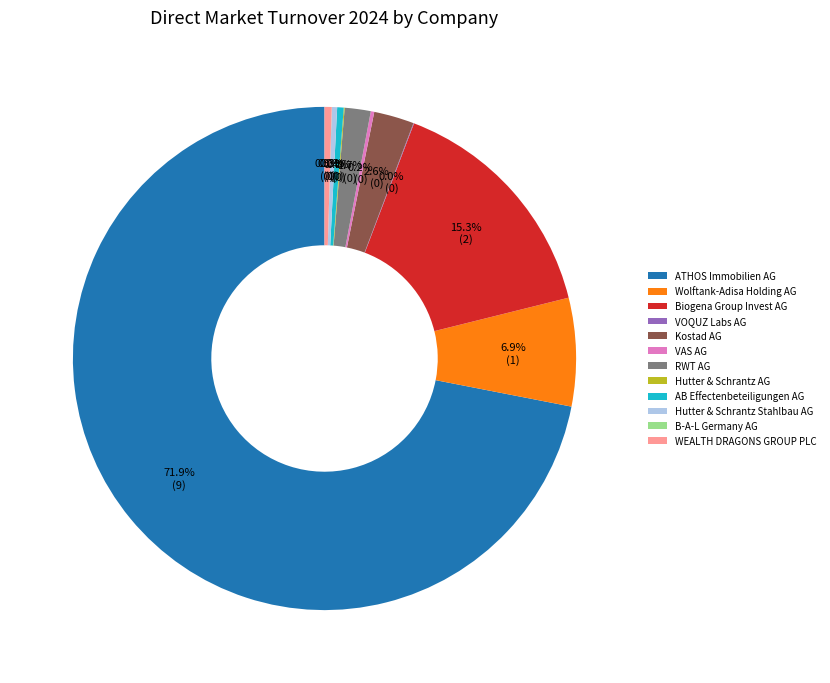

Between Hutter & Schrantz Stahlbau AG and Wolftank-Adisa Holding AG, which is larger?

Wolftank-Adisa Holding AG